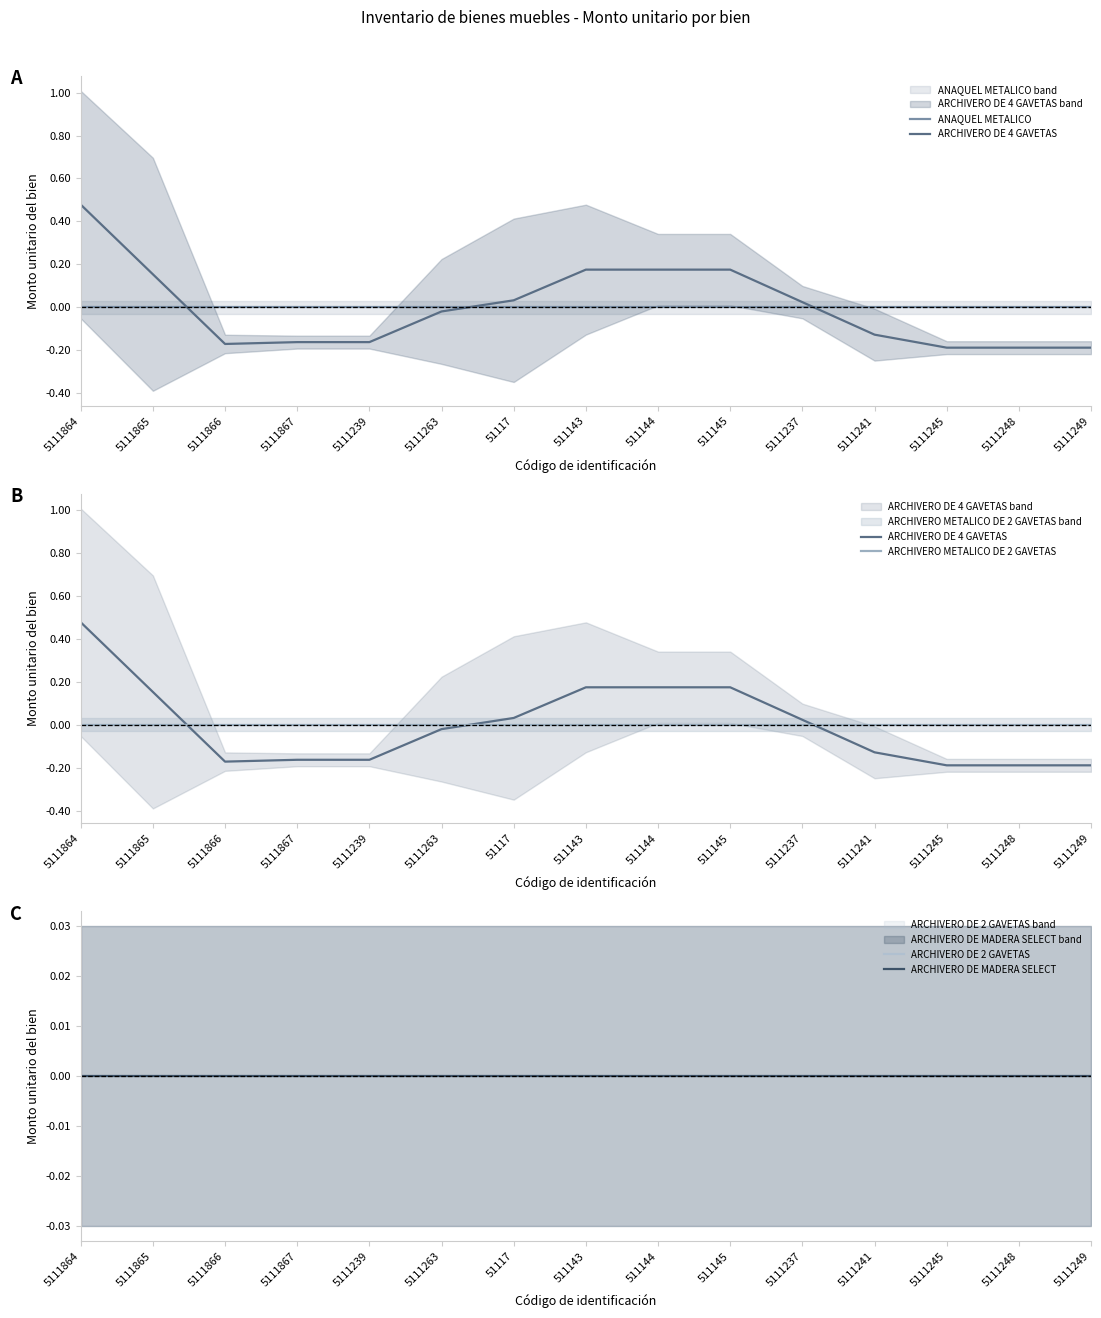

Reading right to left, what are all the values shown in this chart?

ANAQUEL METALICO: -0.0	-0.0	-0.0	-0.0	-0.0	-0.0	-0.0	-0.0	-0.0	-0.0	-0.0	-0.0	-0.0	-0.0	-0.0
ARCHIVERO DE 4 GAVETAS: -0.2	-0.2	-0.2	-0.1	0.0	0.2	0.2	0.2	0.0	-0.0	-0.2	-0.2	-0.2	0.2	0.5
ARCHIVERO METALICO DE 2 GAVETAS: 0.0	0.0	0.0	0.0	0.0	0.0	0.0	0.0	0.0	0.0	0.0	0.0	0.0	0.0	0.0
ARCHIVERO DE 2 GAVETAS: 0.0	0.0	0.0	0.0	0.0	0.0	0.0	0.0	0.0	0.0	0.0	0.0	0.0	0.0	0.0
ARCHIVERO DE MADERA SELECT: 0.0	0.0	0.0	0.0	0.0	0.0	0.0	0.0	0.0	0.0	0.0	0.0	0.0	0.0	0.0